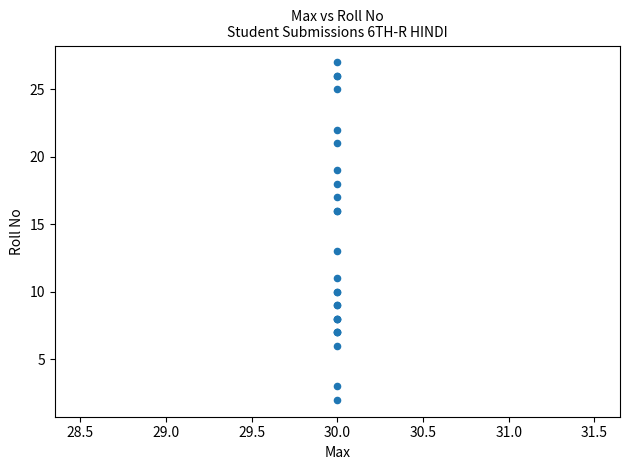

What Y value in the scatter plot is closest to 14?

13